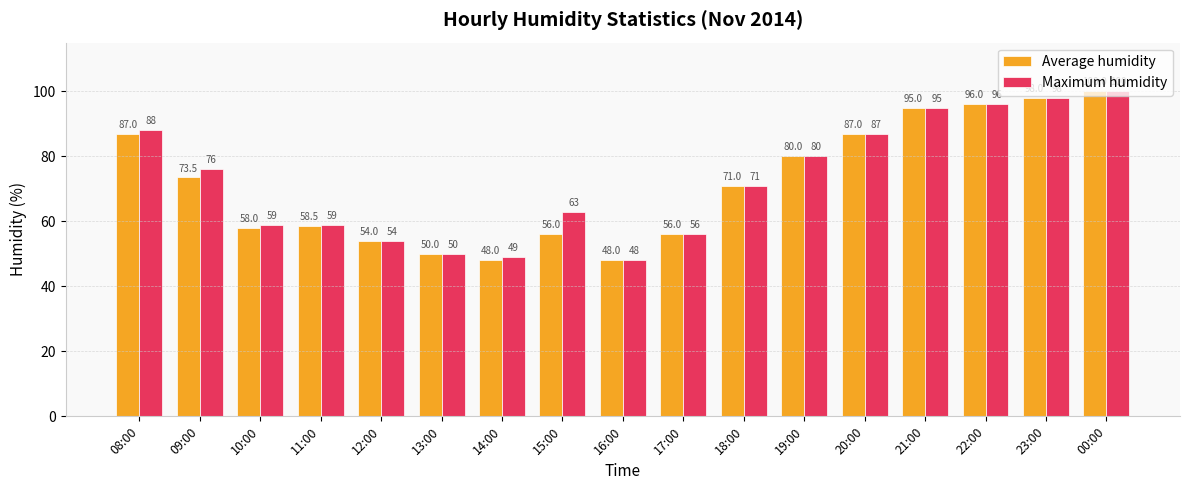

What is the total value across all series at 21:00?

190.0